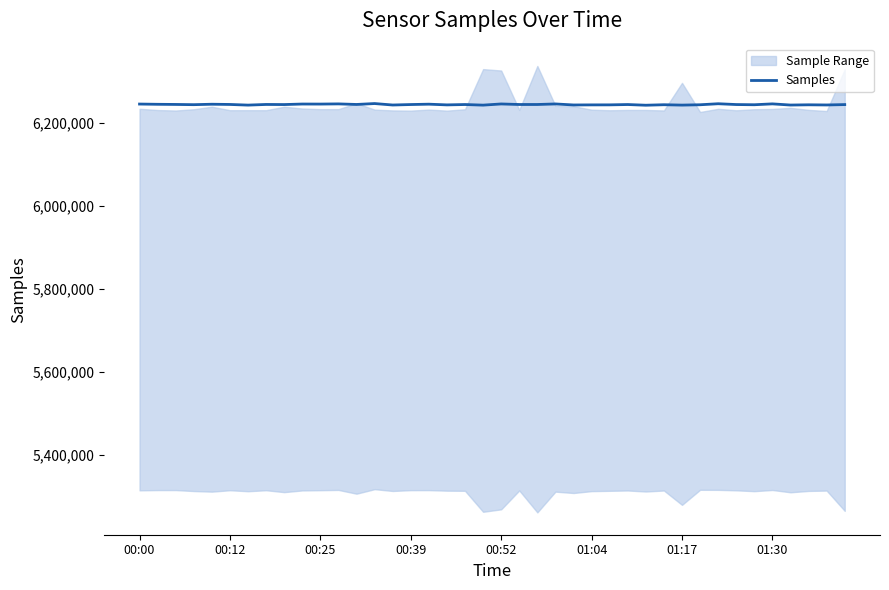

Does the chart have visible grid lines?

No